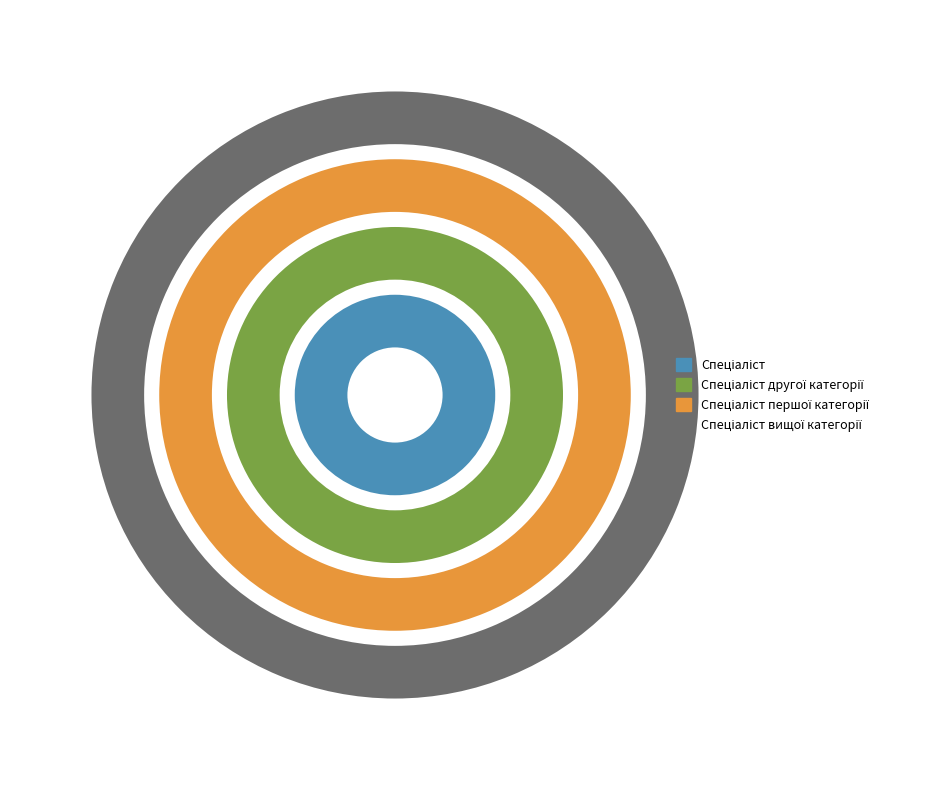

Rank the categories by value from lowest to highest.

Спеціаліст, Спеціаліст другої категорії, Спеціаліст першої категорії, Спеціаліст вищої категорії